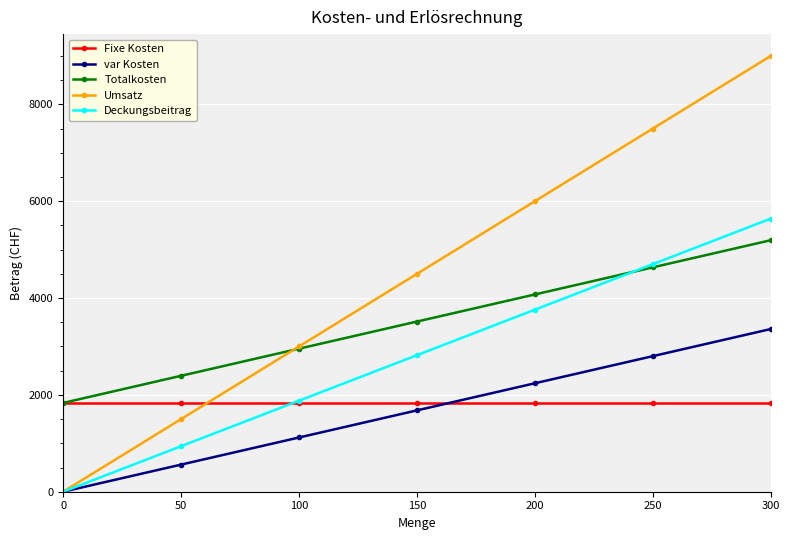

After their last crossing, which series has the higher values: Fixe Kosten or Deckungsbeitrag?

Deckungsbeitrag